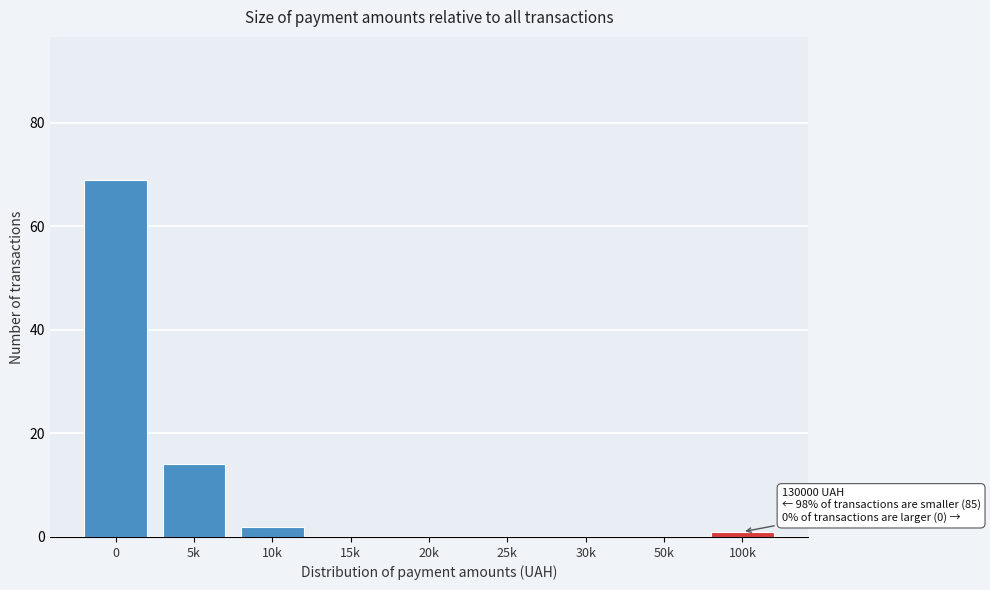

Reading left to right, list all the values displayed in this chart.

0=69	5k=14	10k=2	15k=0	20k=0	25k=0	30k=0	50k=0	100k=1